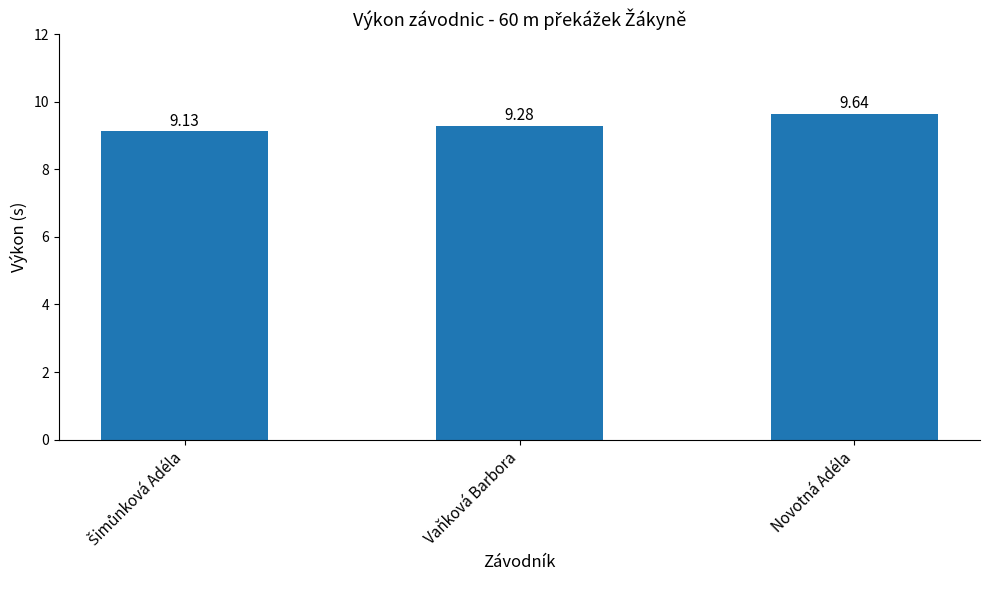

Reading left to right, list all the values displayed in this chart.

9.1	9.3	9.6